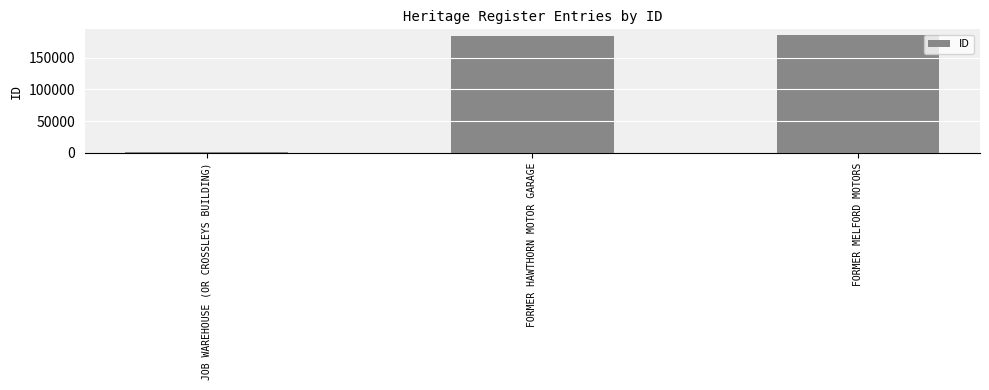

Rank the categories by value from highest to lowest.

FORMER MELFORD MOTORS, FORMER HAWTHORN MOTOR GARAGE, JOB WAREHOUSE (OR CROSSLEYS BUILDING)